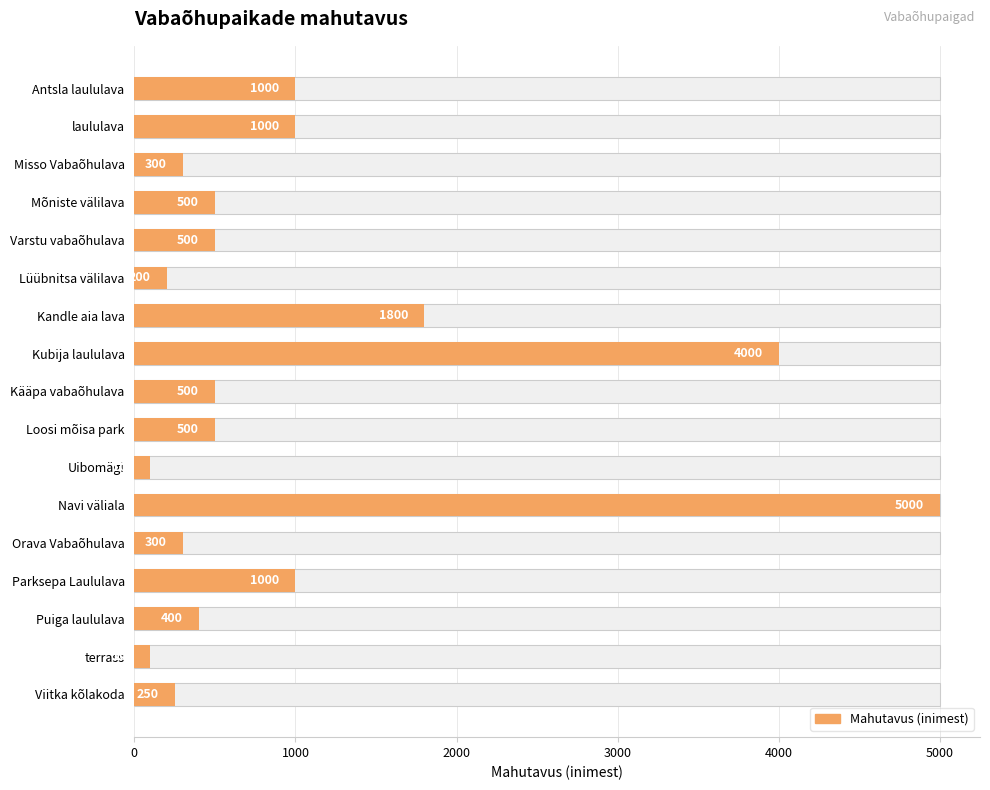

What is the sum of all values?

17450